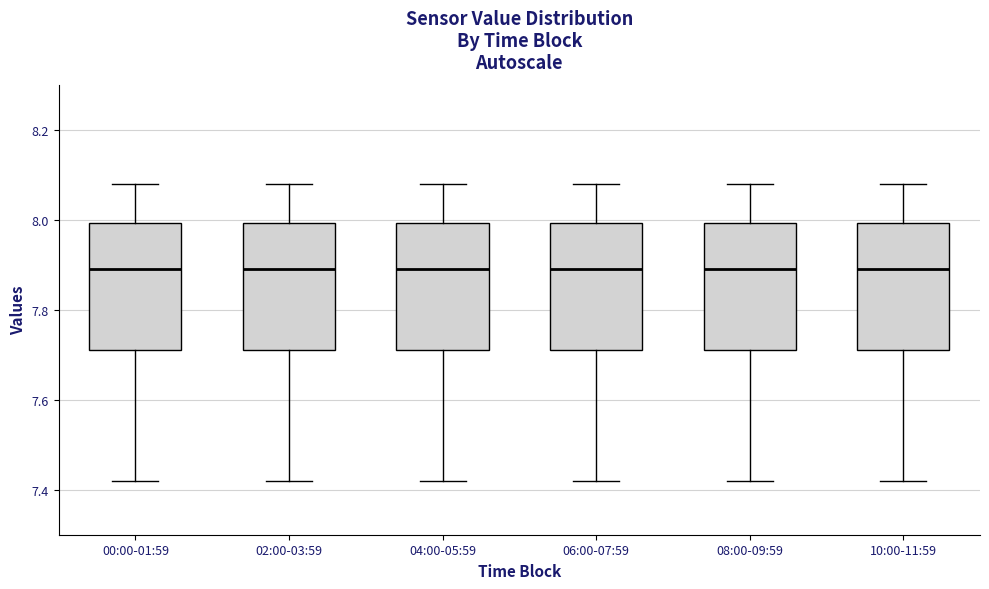

Where does the lower whisker of the box for 10:00-11:59 end on the y-axis? The values are not printed on the chart, so give them approximately, as read against the axis.

7.42